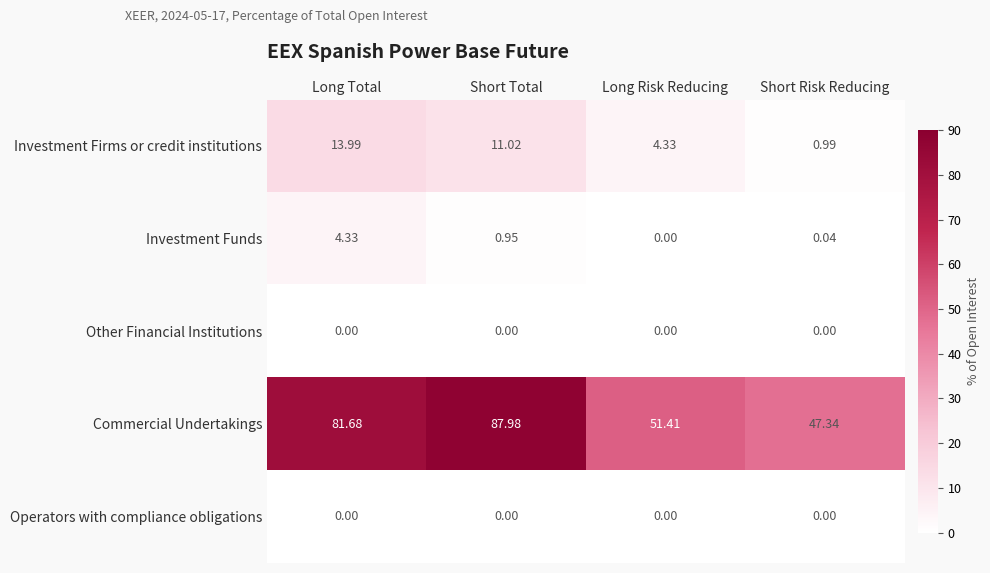

Which series changed the most between Short Total and Long Risk Reducing?

Commercial Undertakings